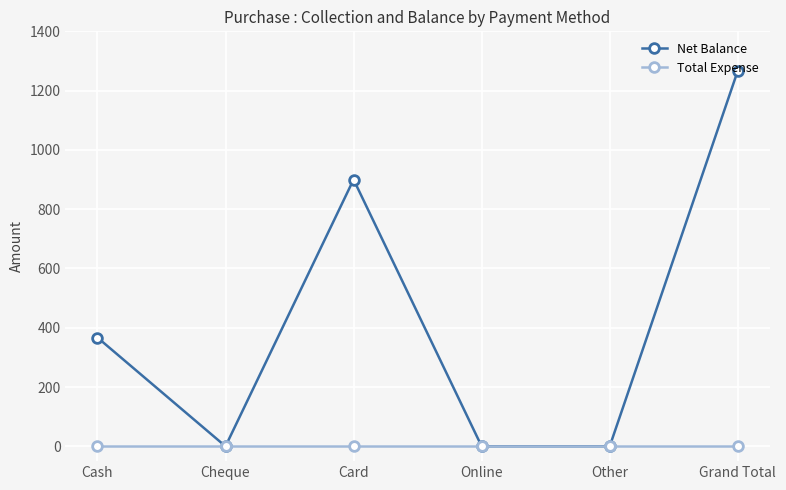

Where is the first local maximum for Net Balance?

Card